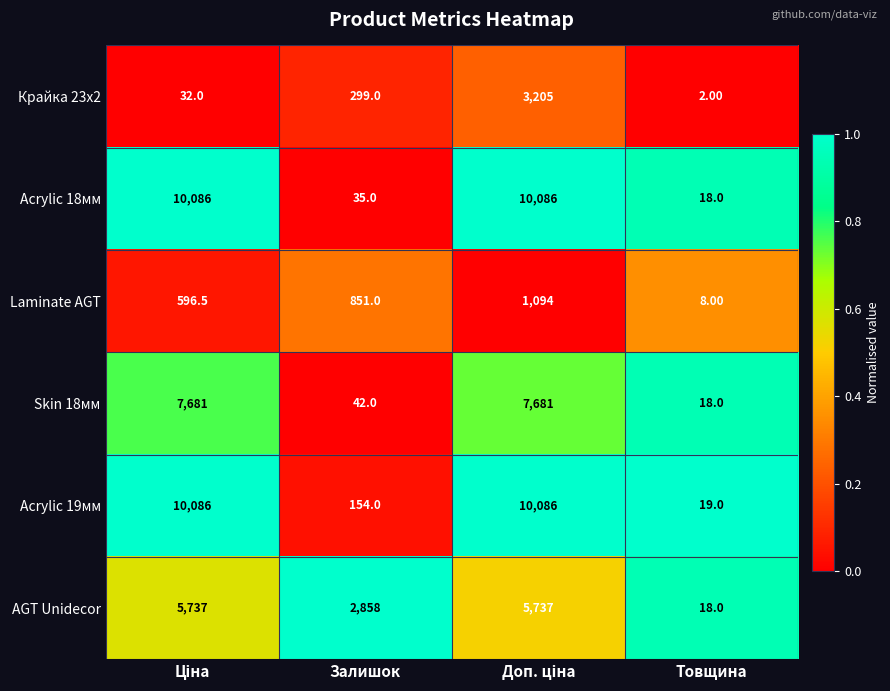

Which label corresponds to the smallest value in the chart?

Товщина